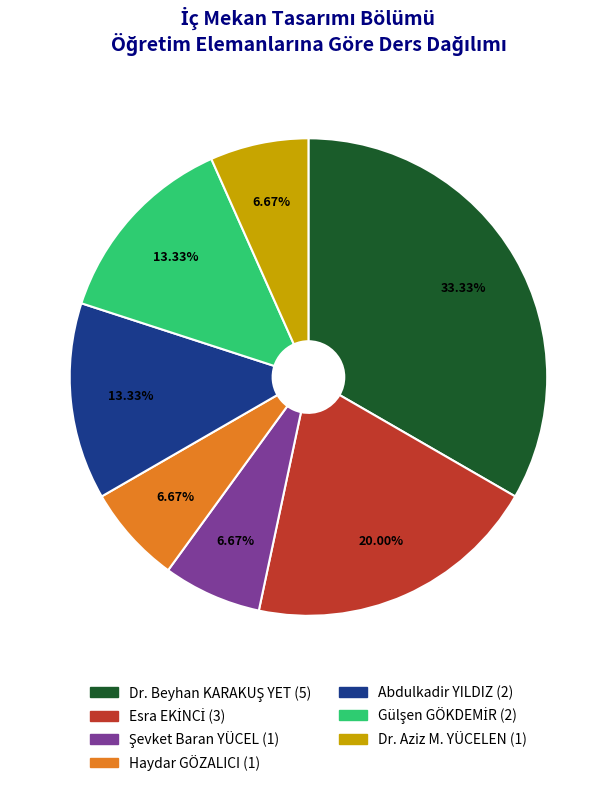

How many segments does this pie chart have?

7